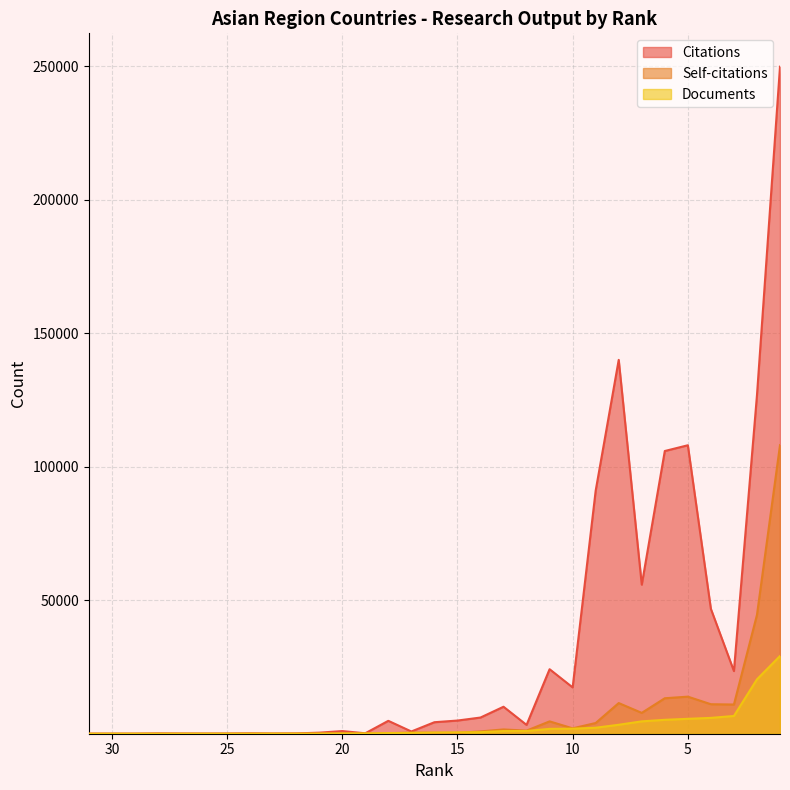

What is the average value of the Documents series?

2946